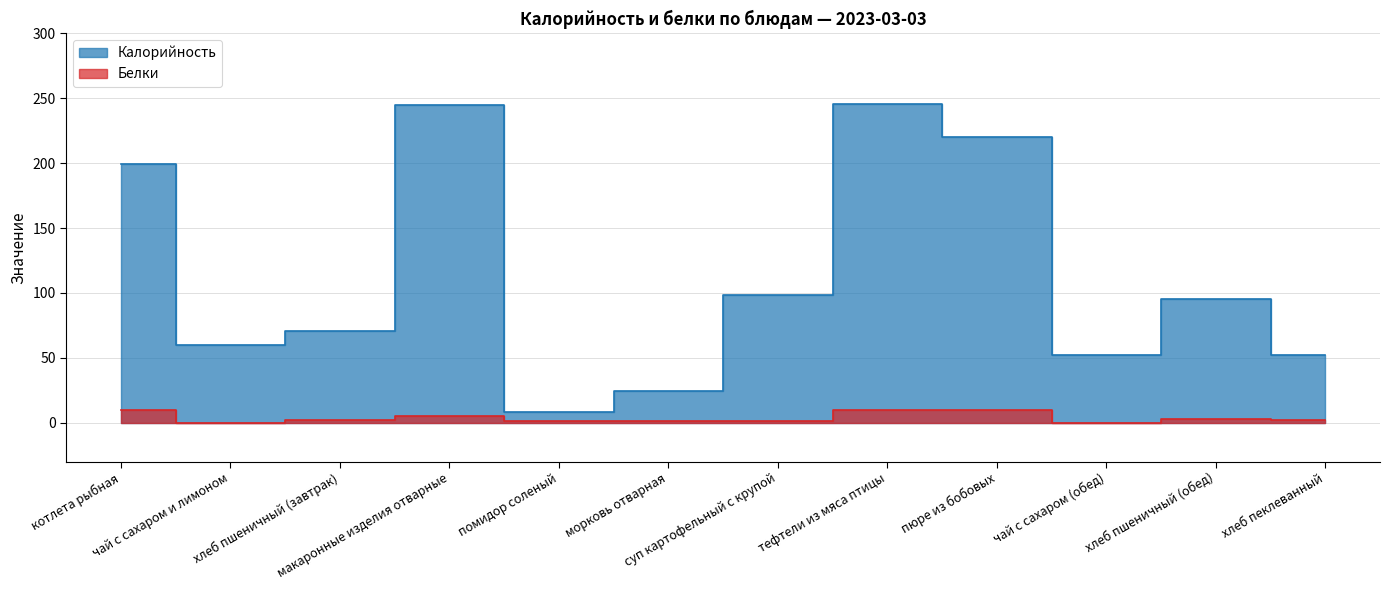

Between морковь отварная and макаронные изделия отварные, which is larger?

макаронные изделия отварные